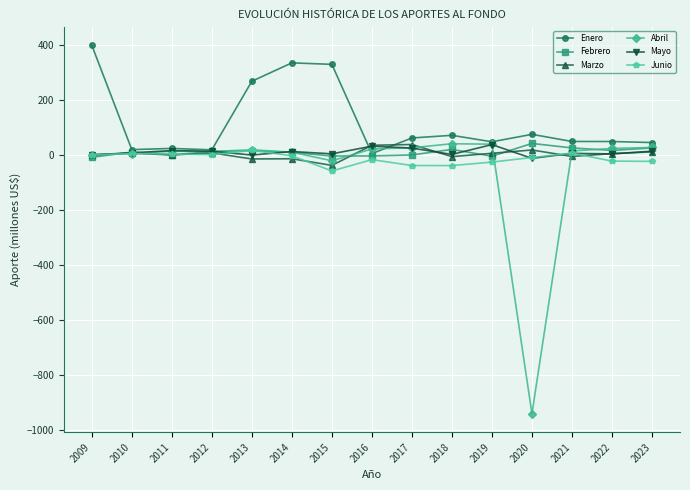

What value does the Enero series have at 2023?

45.2